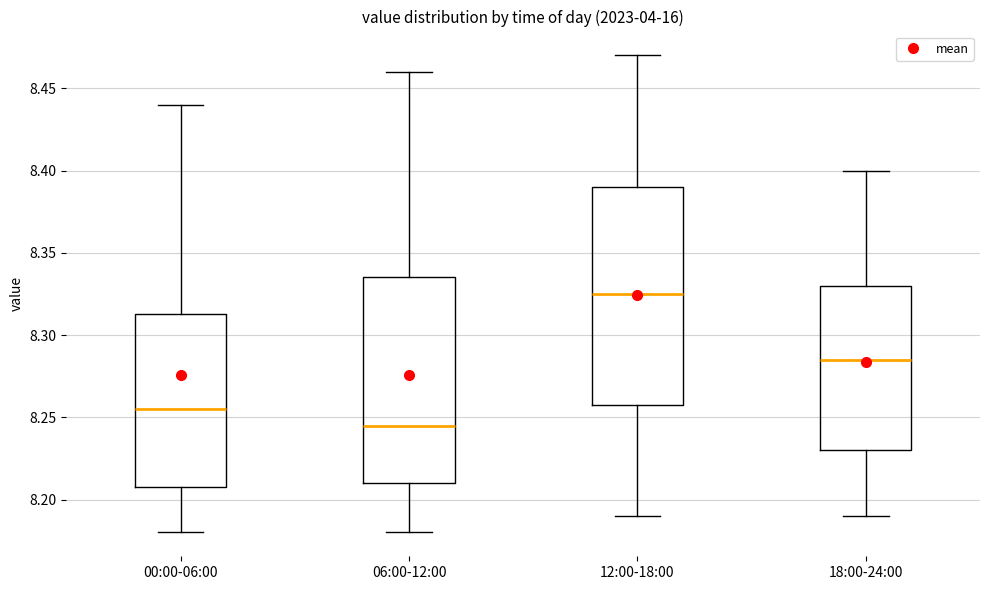

Reading left to right, transcribe this box plot: for each box, give where its median line is, the range the box spans, and where its two whiskers end, as read against the y-axis. The values are not printed on the chart, so give them approximately, as read against the axis.

00:00-06:00: median 8.255, box 8.210 to 8.315, whiskers 8.180 to 8.440
06:00-12:00: median 8.245, box 8.210 to 8.335, whiskers 8.180 to 8.460
12:00-18:00: median 8.325, box 8.260 to 8.390, whiskers 8.190 to 8.470
18:00-24:00: median 8.285, box 8.230 to 8.330, whiskers 8.190 to 8.400